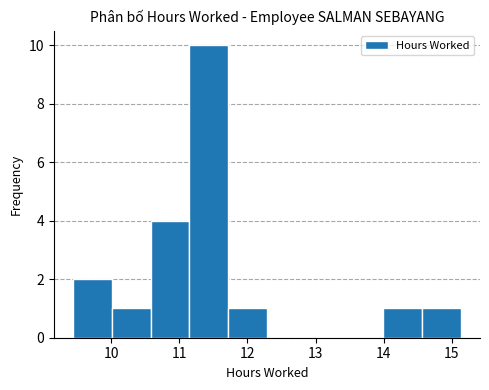

Which range on the x-axis has the tallest bar?

11.1 to 11.7